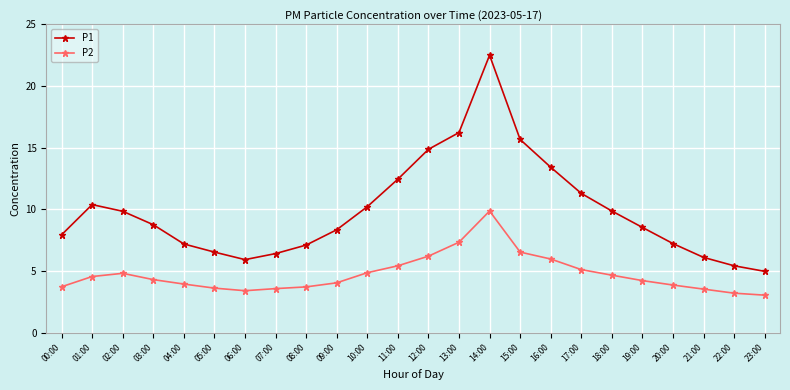

Is it true that P2 equals 9.9 at 14:00?

True